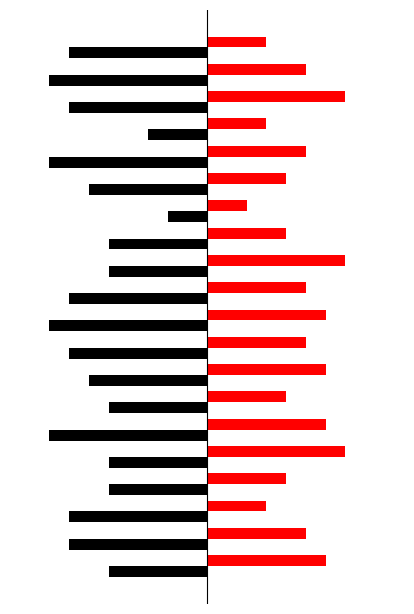

Count the number of categories in the chart.

20